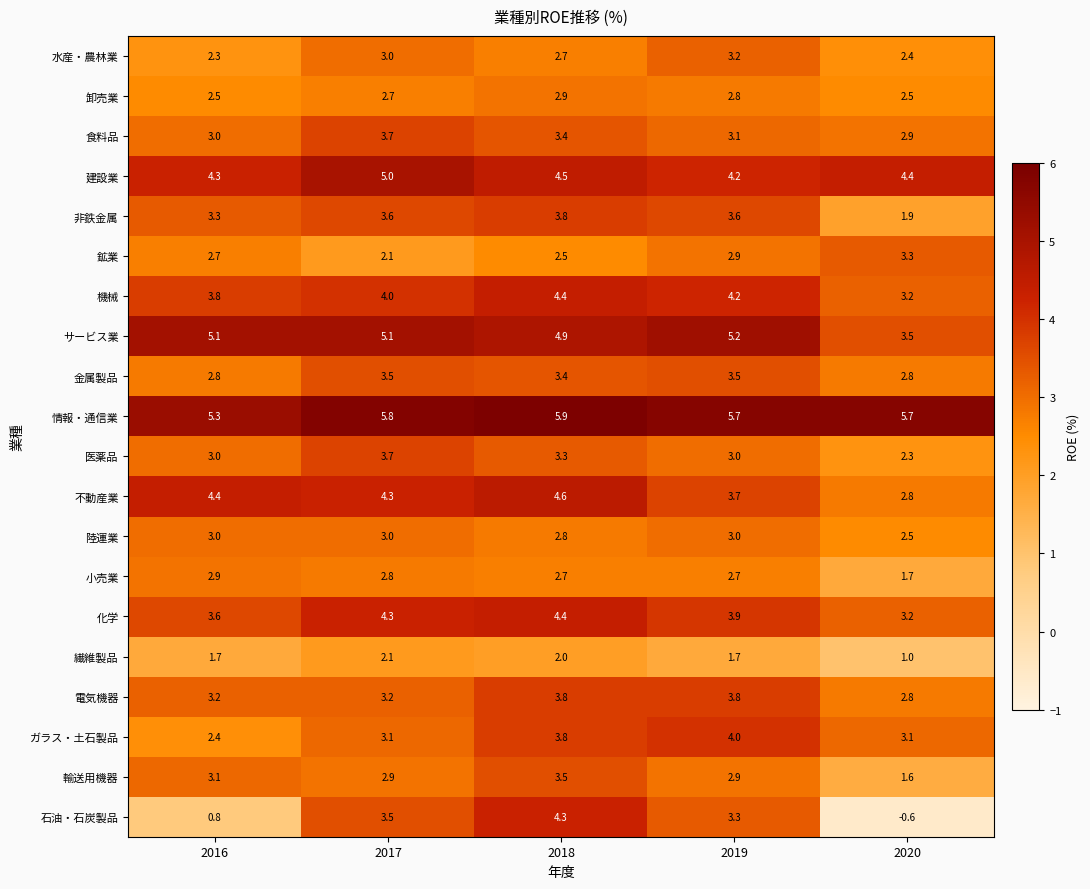

Is it true that 鉱業 equals 1.1 at 2017?

False